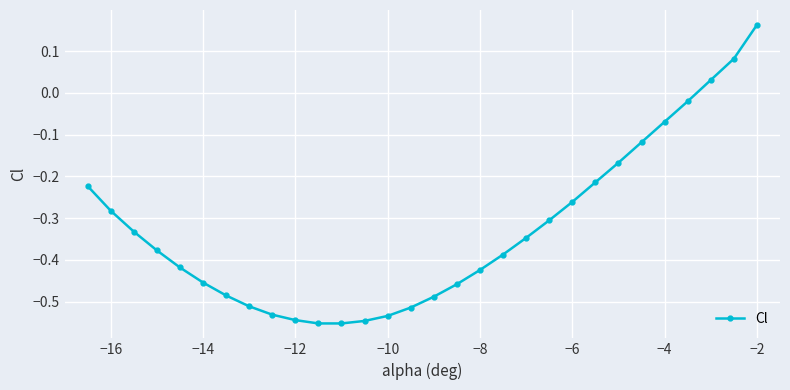

What is the sum of all values?

-9.8